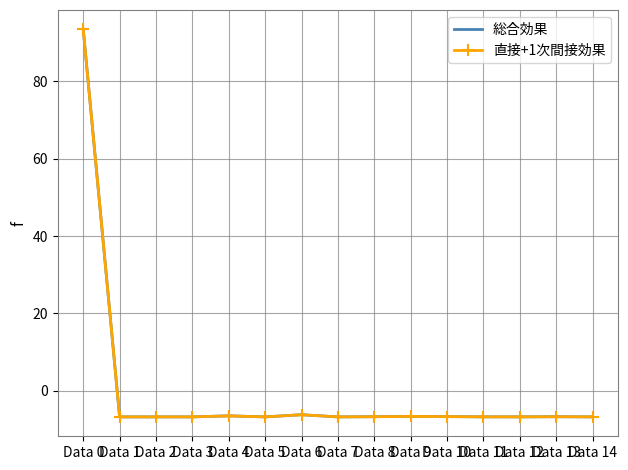

Which series has the largest range (max minus min)?

総合効果